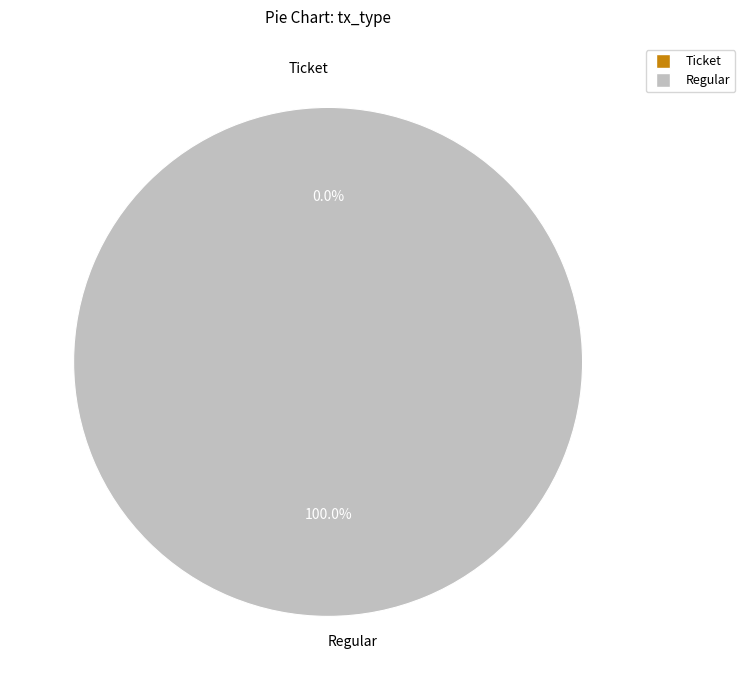

To the nearest percent, what is the difference between the Regular and Ticket slice percentages?

100%